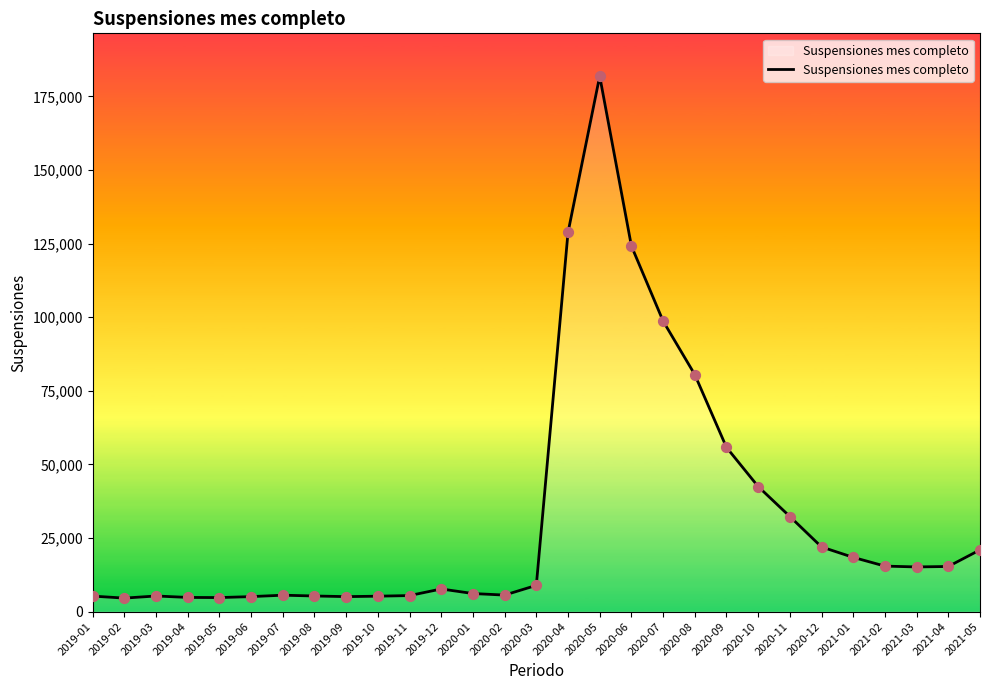

What is the change in value from 2019-09 to 2020-02?

+528